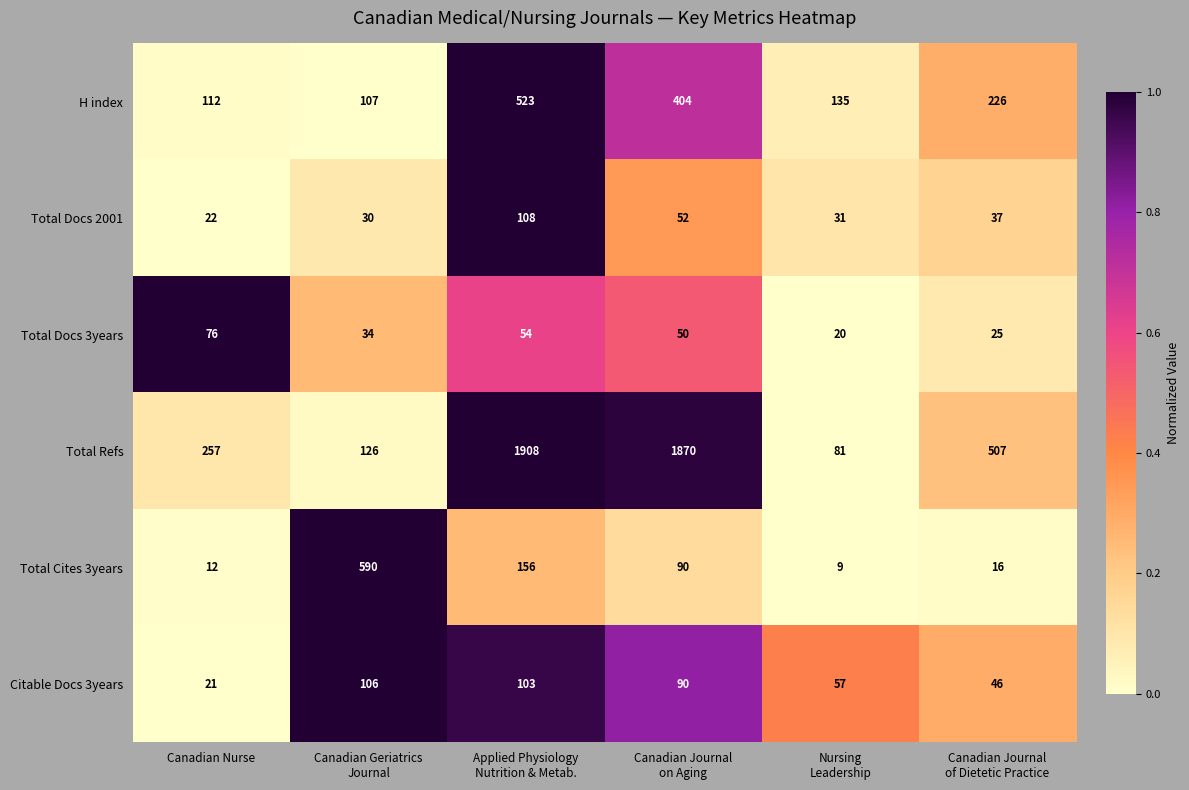

Count the number of categories in the chart.

6